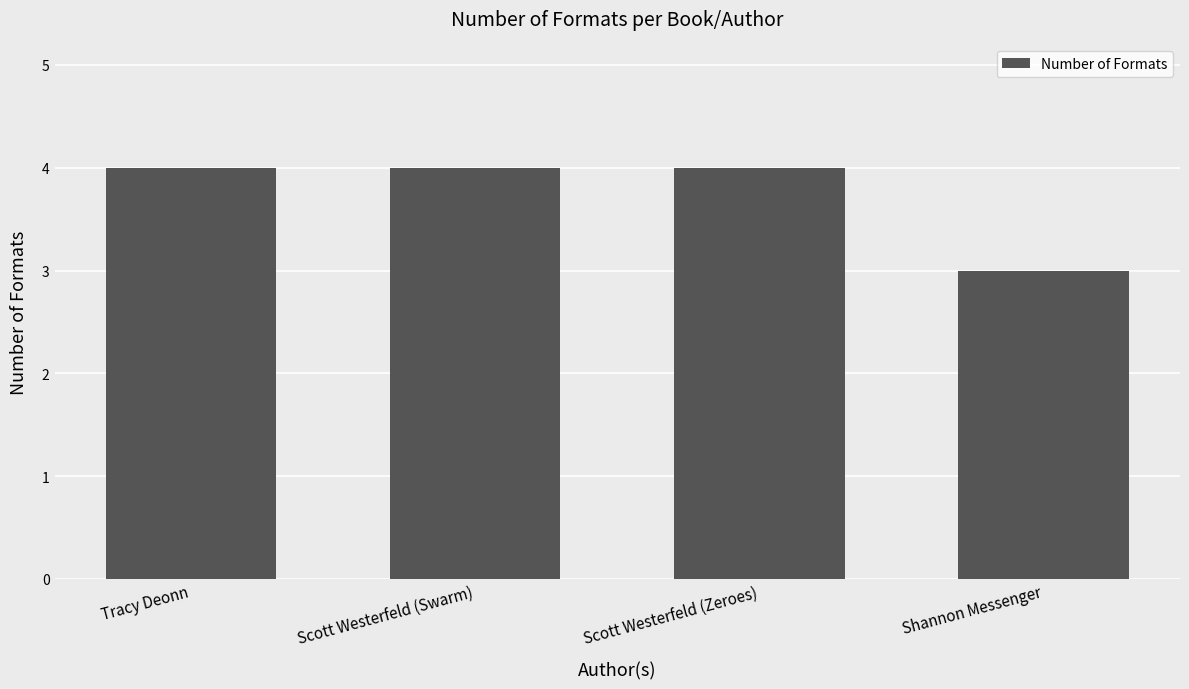

What is the average value?

4